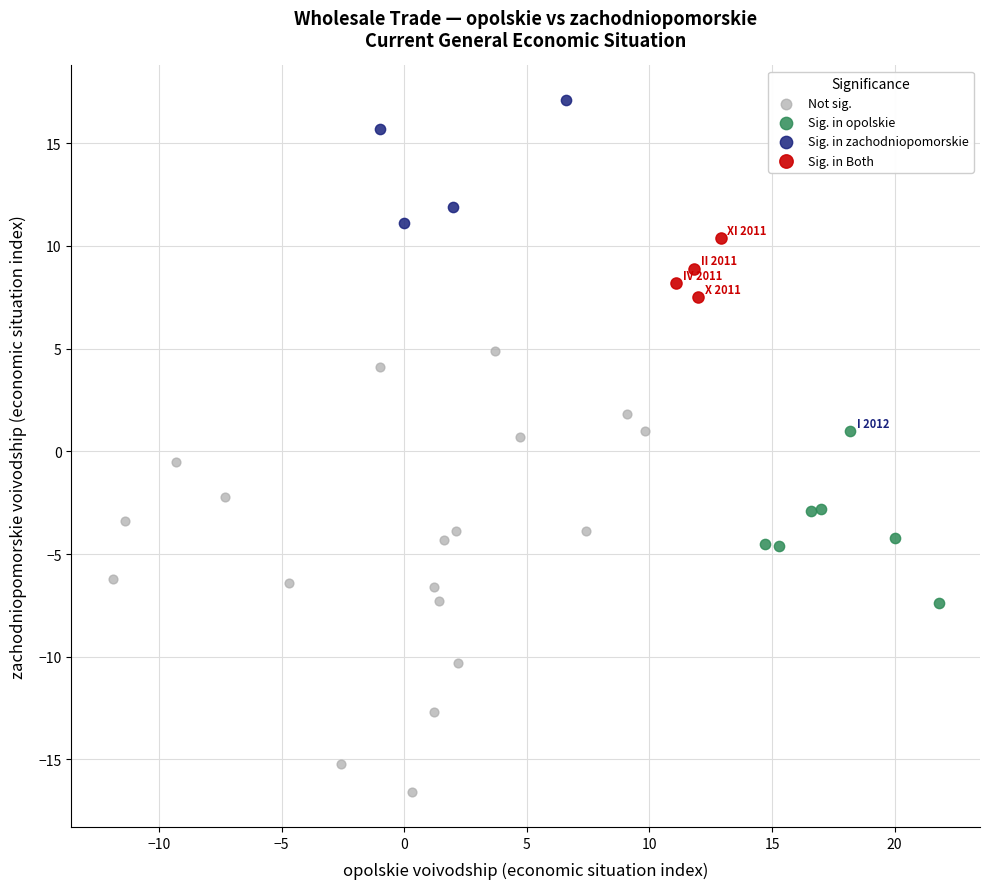

Which series contains the lowest Y value?

Not sig.